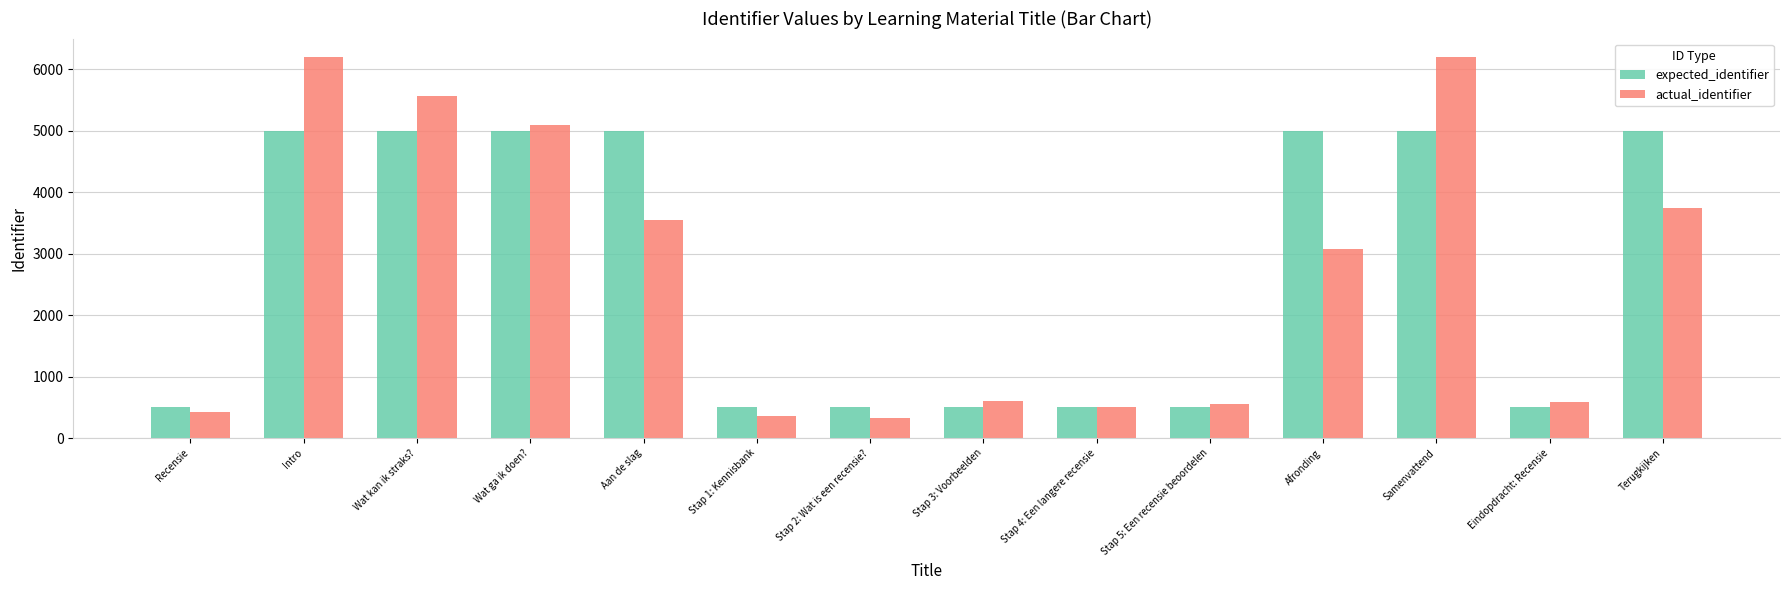

The expected_identifier series shows 1913.1 at Intro. True or false?

False